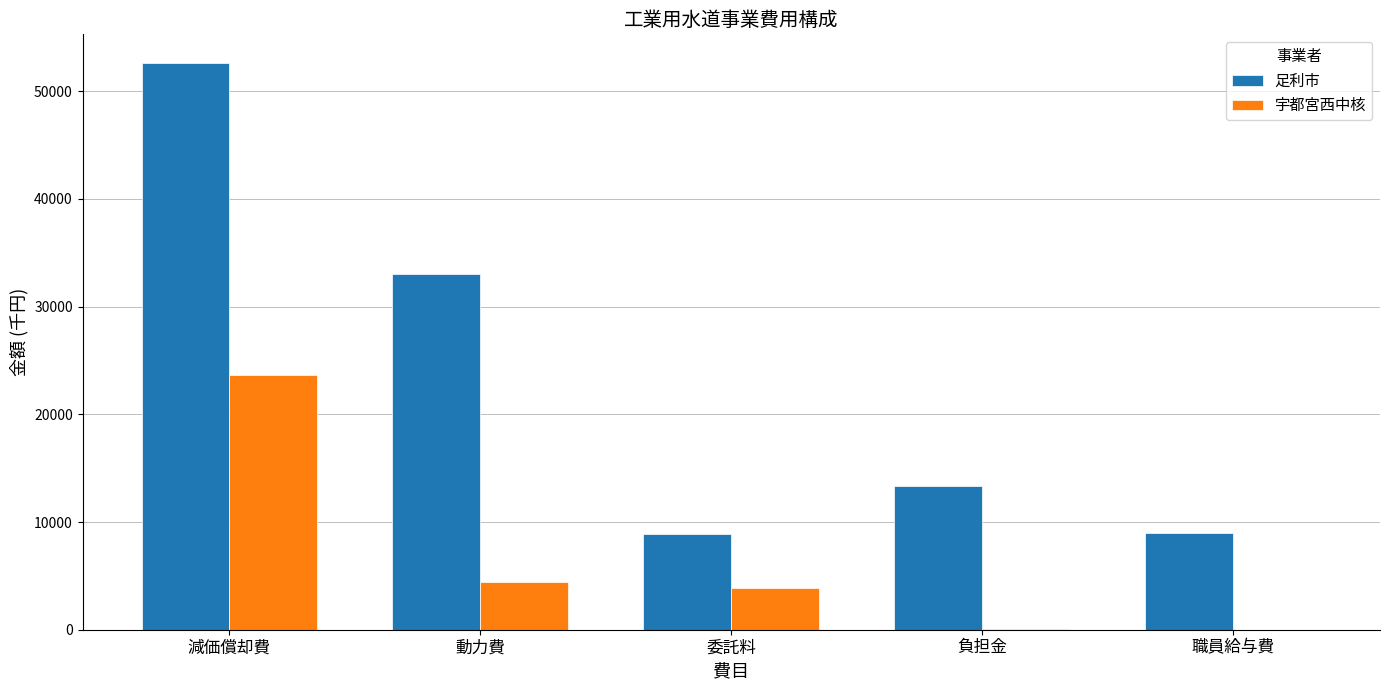

Is the value of 足利市 at 減価償却費 greater than the value of 宇都宮西中核 at 負担金?

Yes